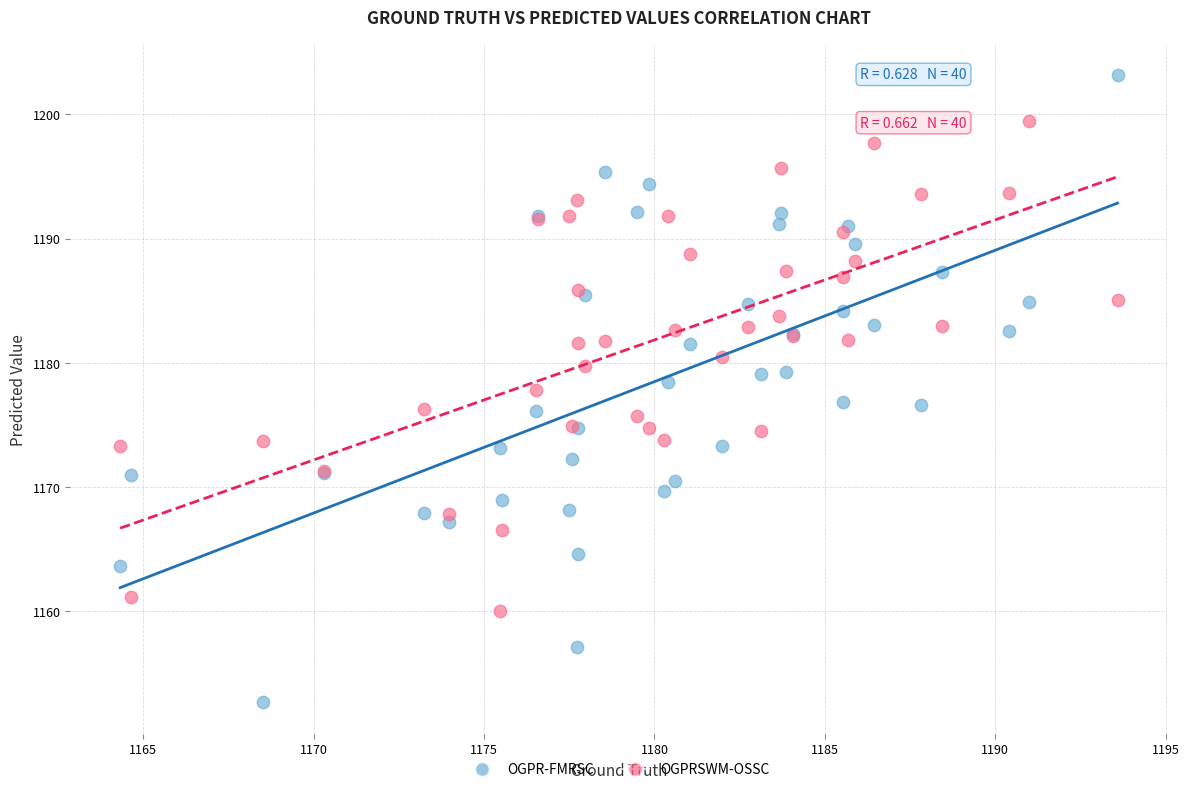

Which series reaches the maximum Y coordinate?

OGPR-FMRSC